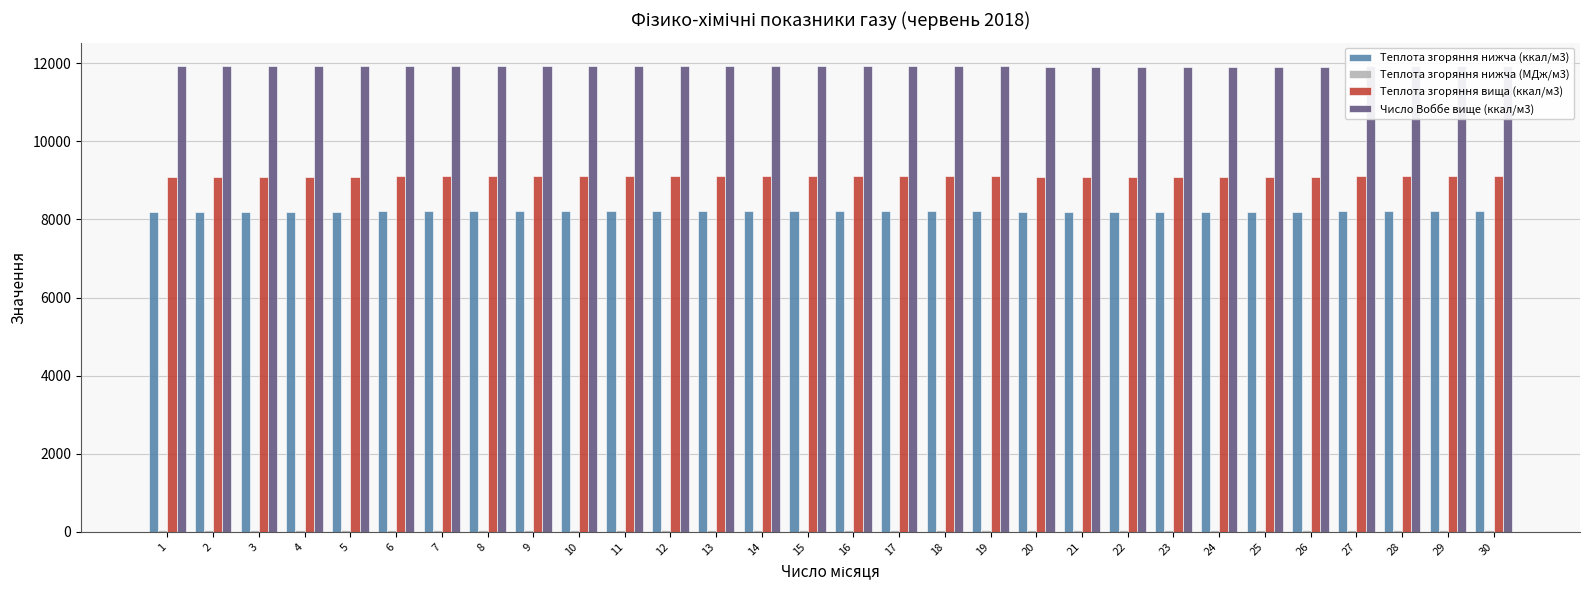

What is the greatest value displayed?

11931.9